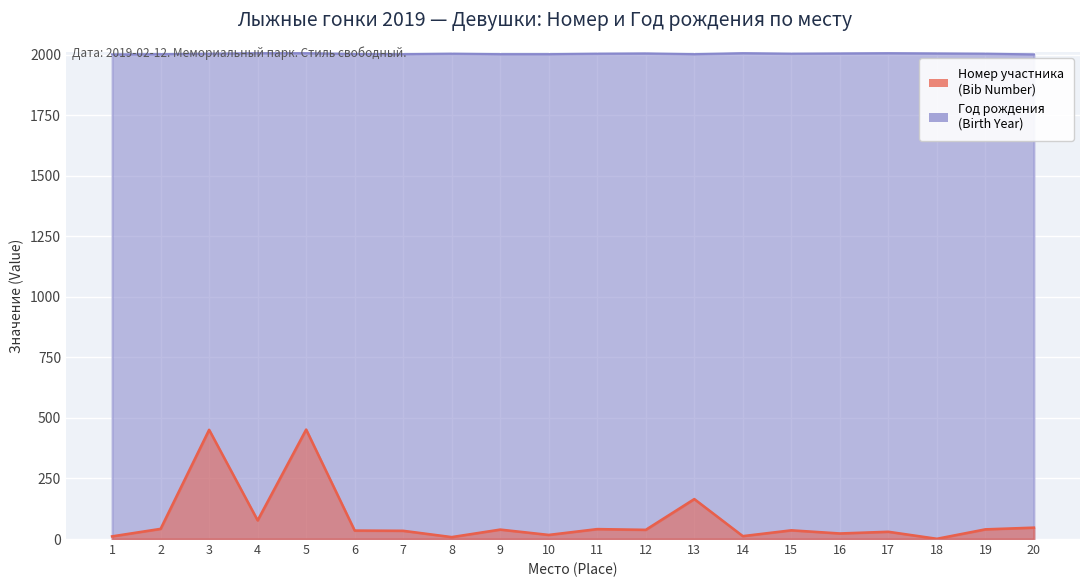

What is the greatest value displayed?

2006